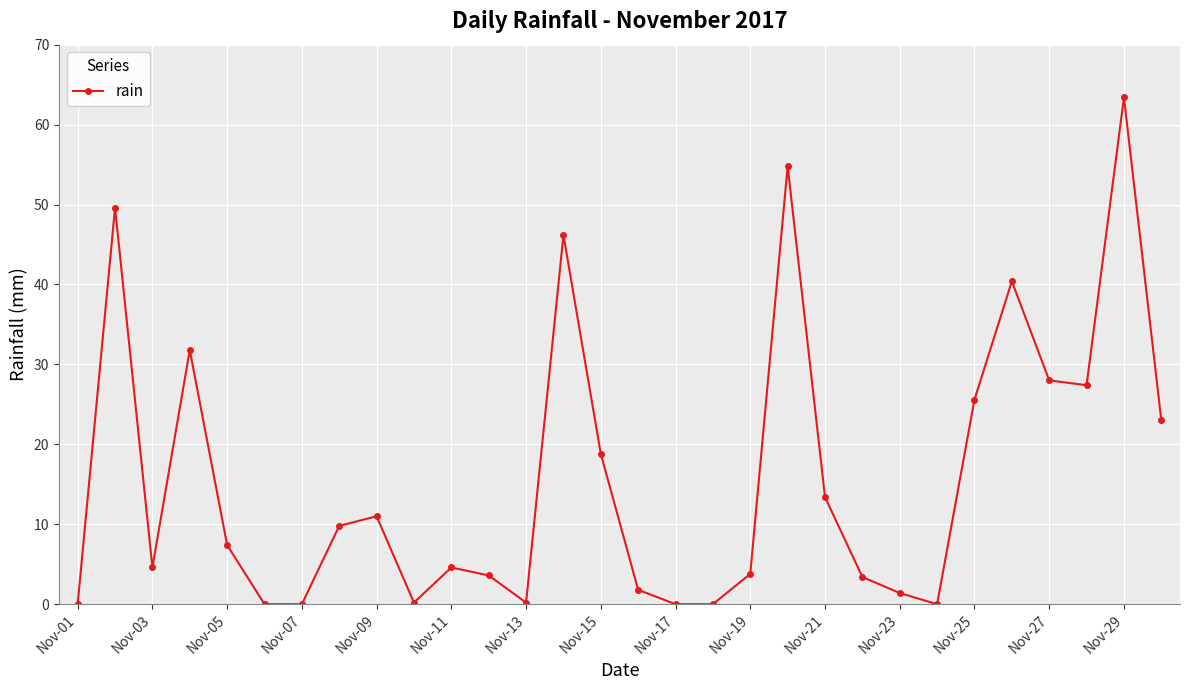

What is the difference between the maximum and second lowest values?

63.4